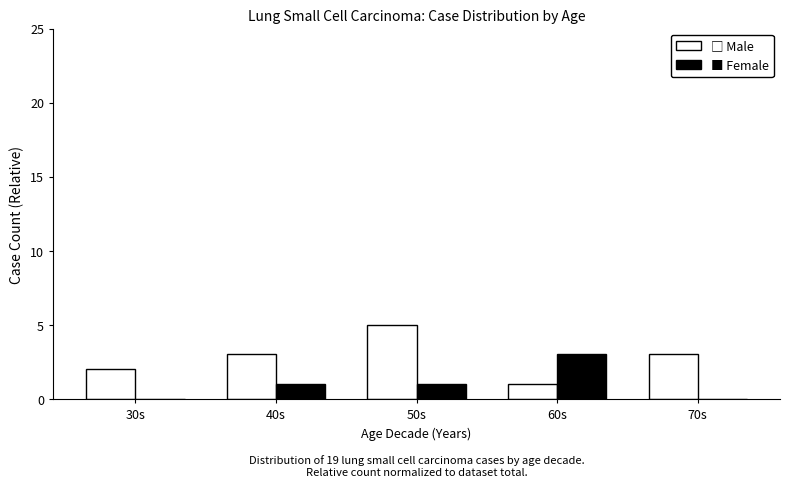

What is the total value across all series at 70s?

3